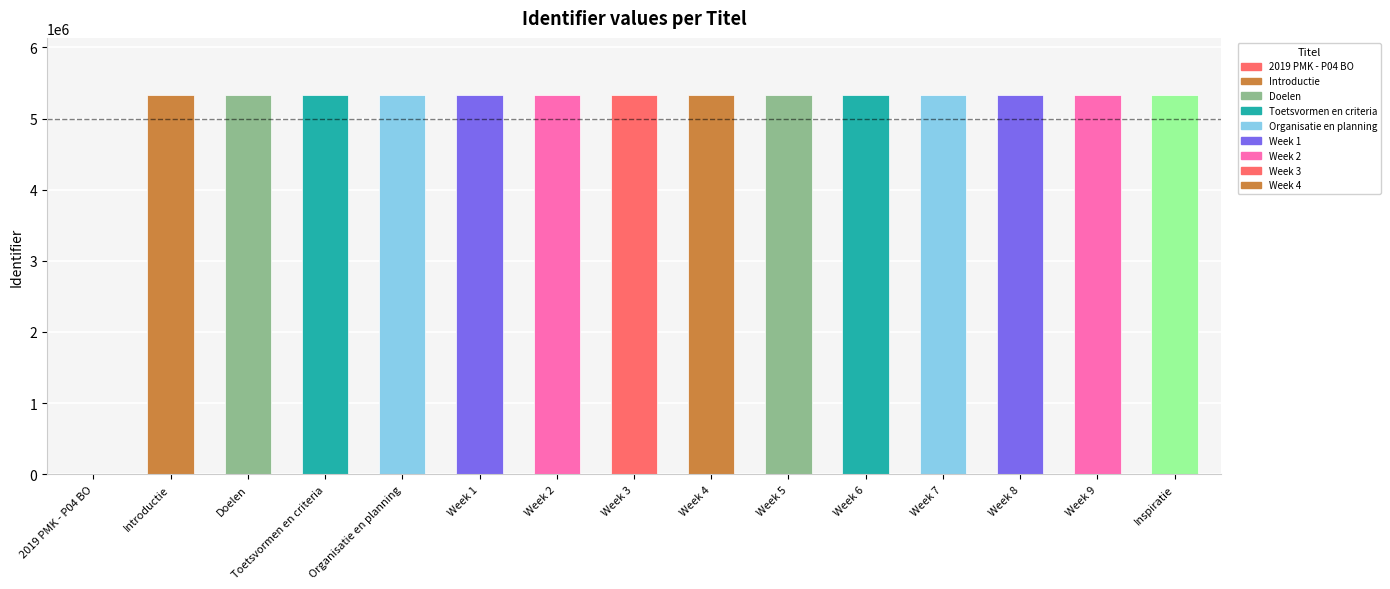

At which label is the value closest to 2666917?

Introductie